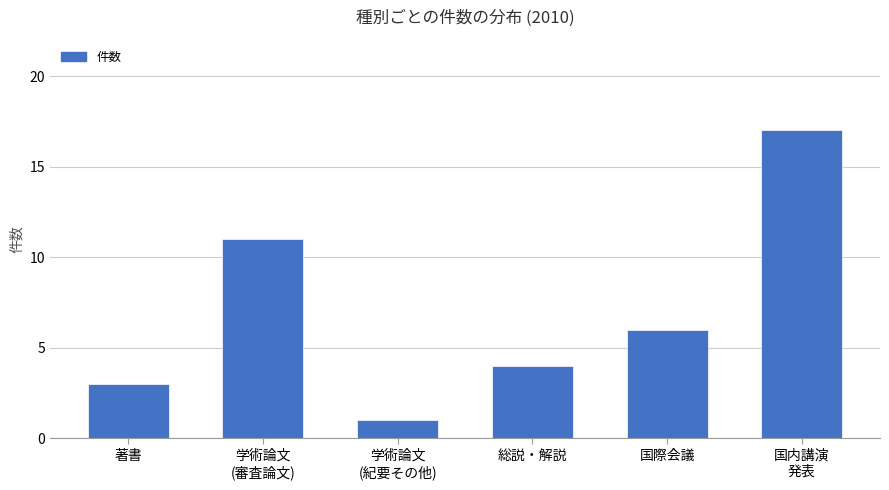

What is the difference between the maximum and minimum values?

16